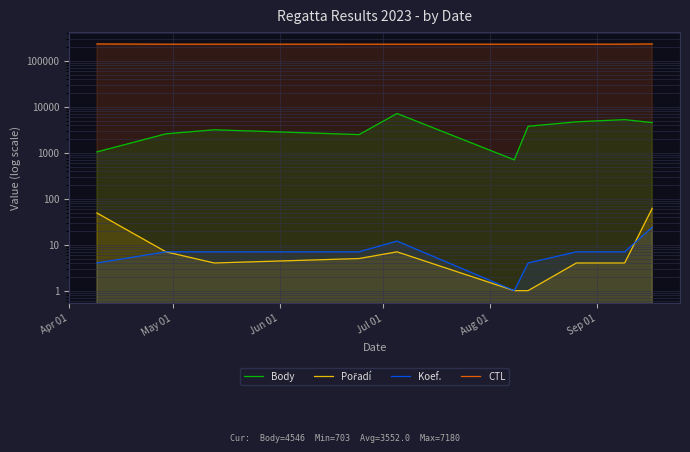

Is it true that CTL equals 231302 at May 01?

True